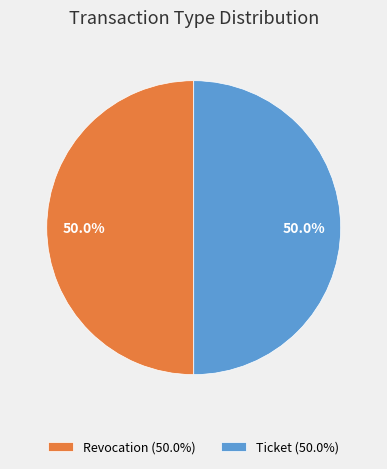

The Ticket slice represents 50% of the pie. True or false?

True